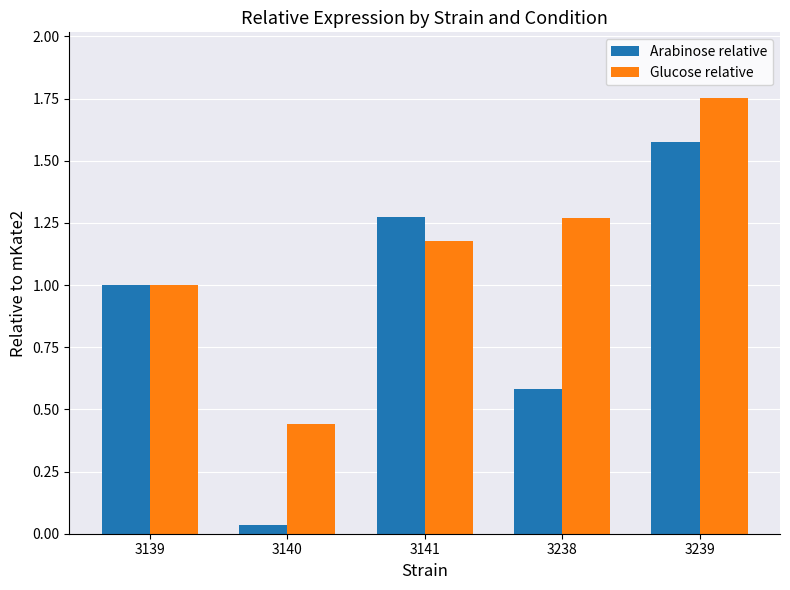

How many series are shown in this chart?

2